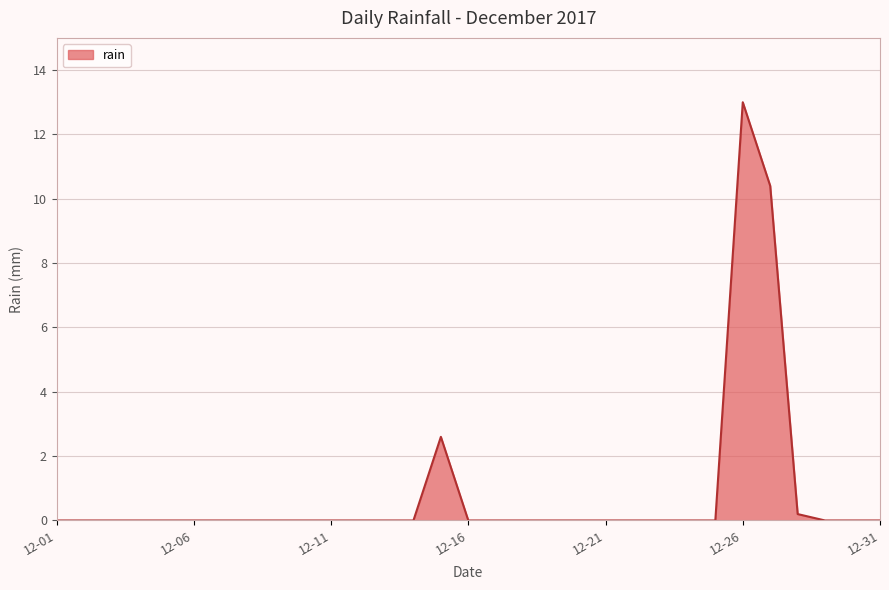

What is the difference between the maximum and minimum values?

13.0